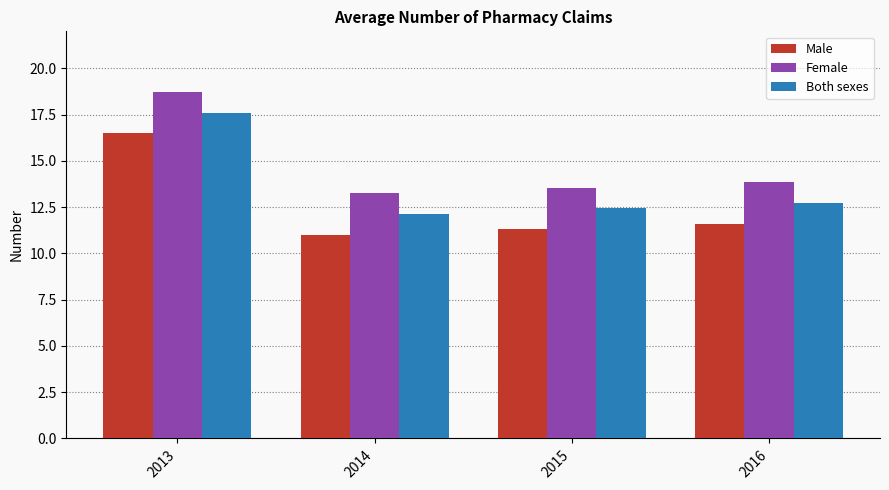

Rank the categories by Male value from lowest to highest.

2014, 2015, 2016, 2013